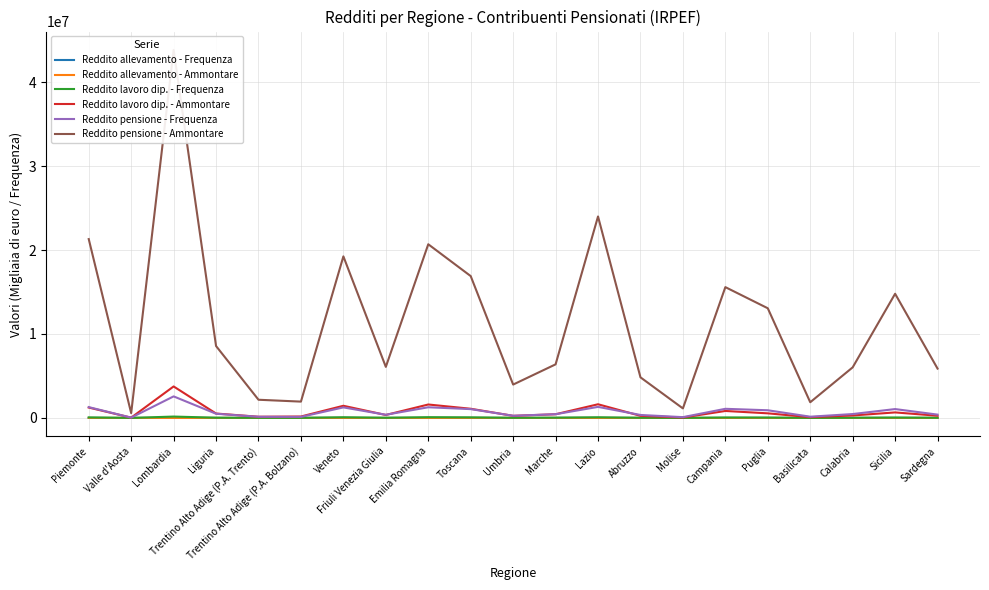

What are all the series names shown in the legend?

Reddito allevamento - Frequenza, Reddito allevamento - Ammontare, Reddito lavoro dip. - Frequenza, Reddito lavoro dip. - Ammontare, Reddito pensione - Frequenza, Reddito pensione - Ammontare